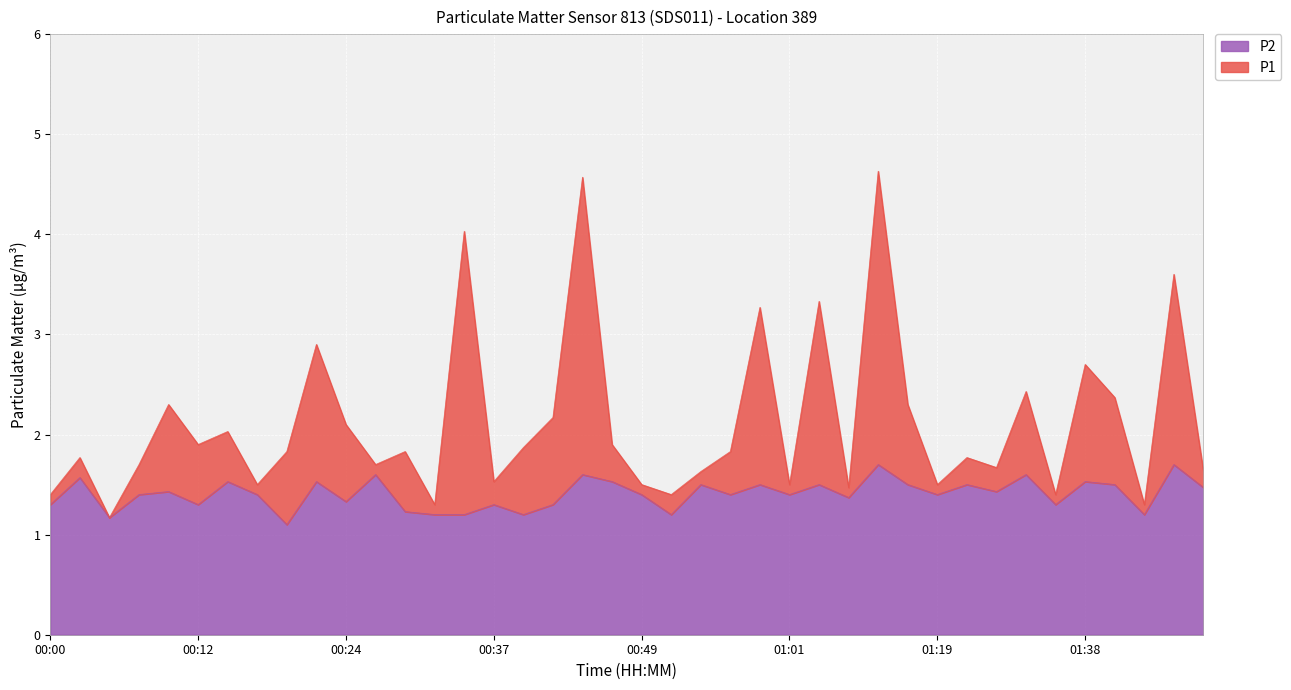

What is the average value of the P1 series?

2.1